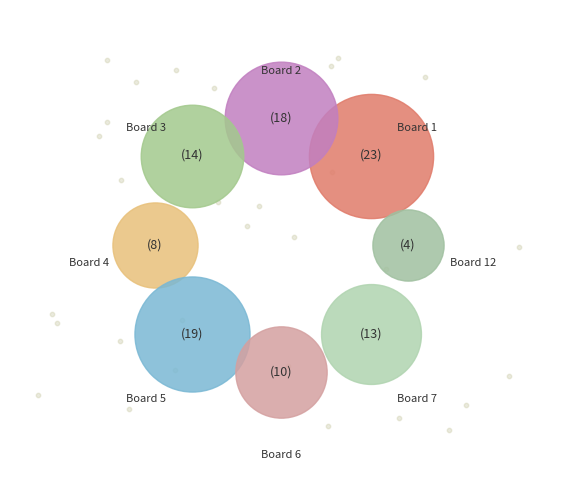

Does 3 represent more than half of the total?

No